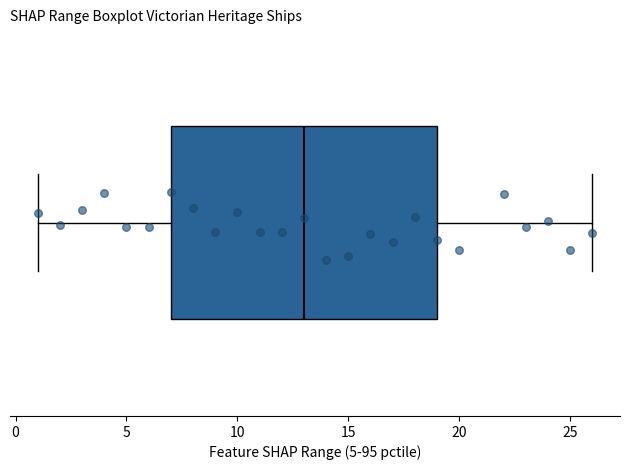

Where does the left whisker of the box end on the x-axis? The values are not printed on the chart, so give them approximately, as read against the axis.

1